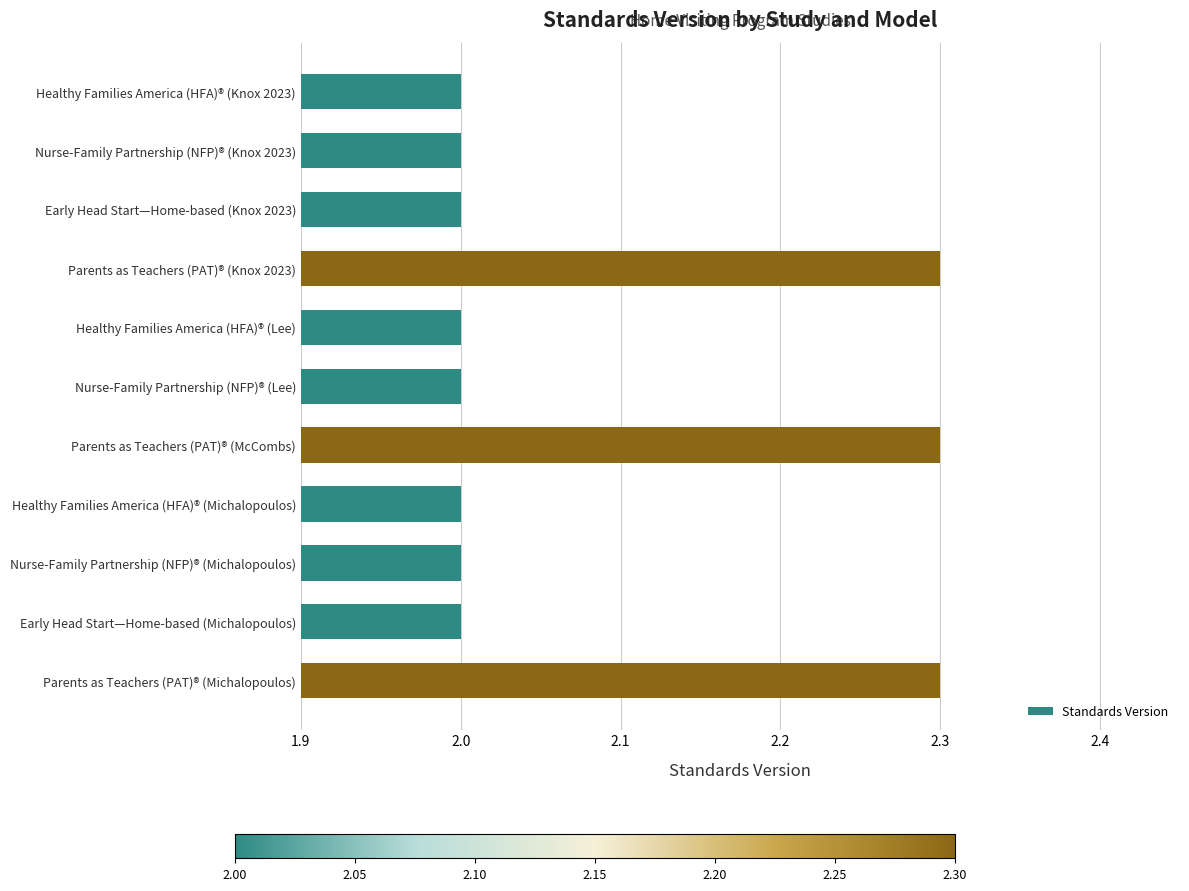

The chart shows a value of 2.0 at Healthy Families America (HFA)® (Knox 2023). True or false?

True